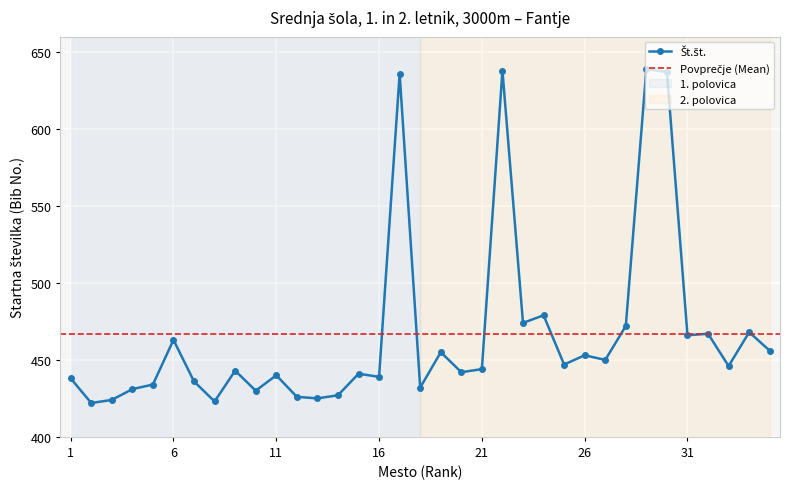

Approximately how many times larger is the value at 11 compared to 8?

1.0